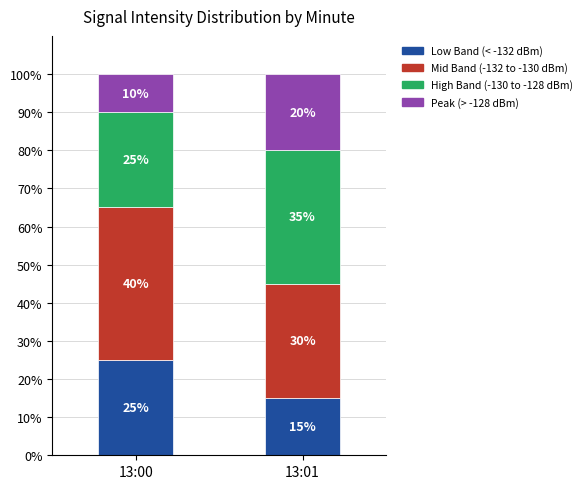

What is the total value across all series at 13:01?

100